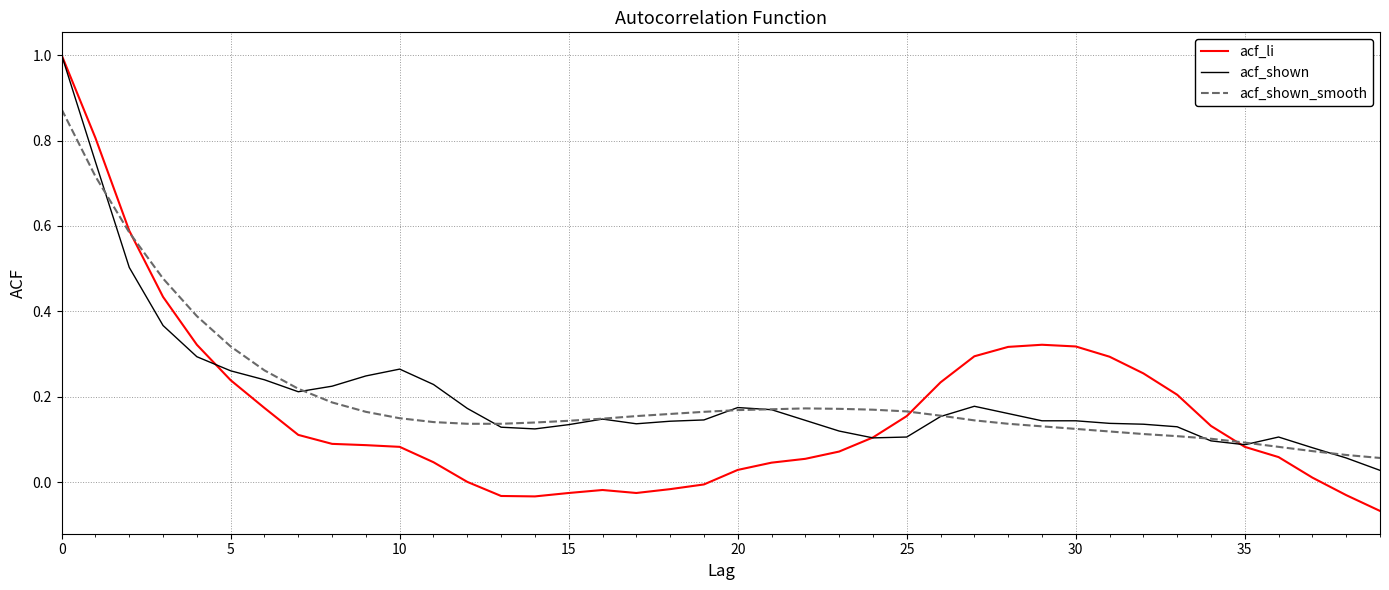

What is the maximum value for acf_shown?

1.0